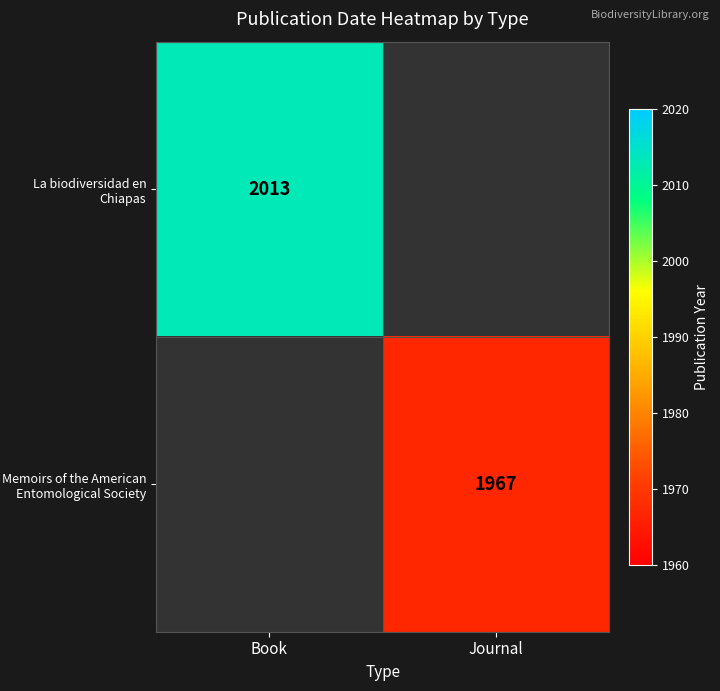

Is it true that La biodiversidad en Chiapas equals 2013 at Book?

True